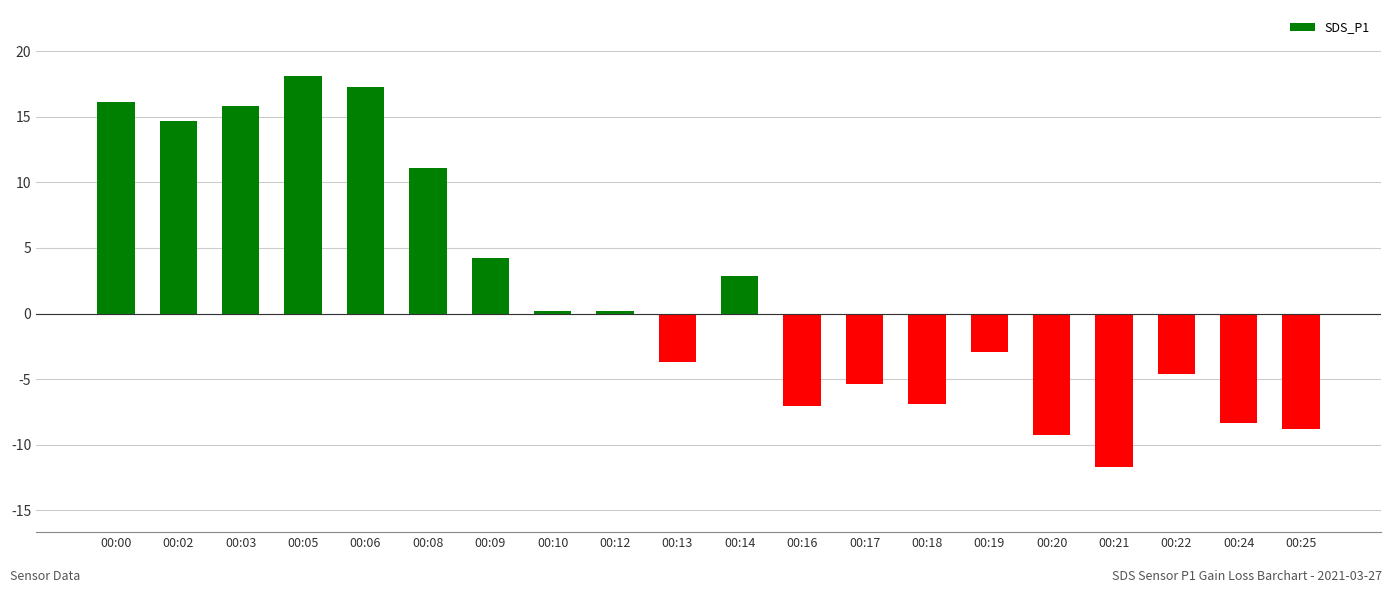

List the labels in order of value, smallest first.

00:21, 00:20, 00:25, 00:24, 00:16, 00:18, 00:17, 00:22, 00:13, 00:19, 00:10, 00:12, 00:14, 00:09, 00:08, 00:02, 00:03, 00:00, 00:06, 00:05